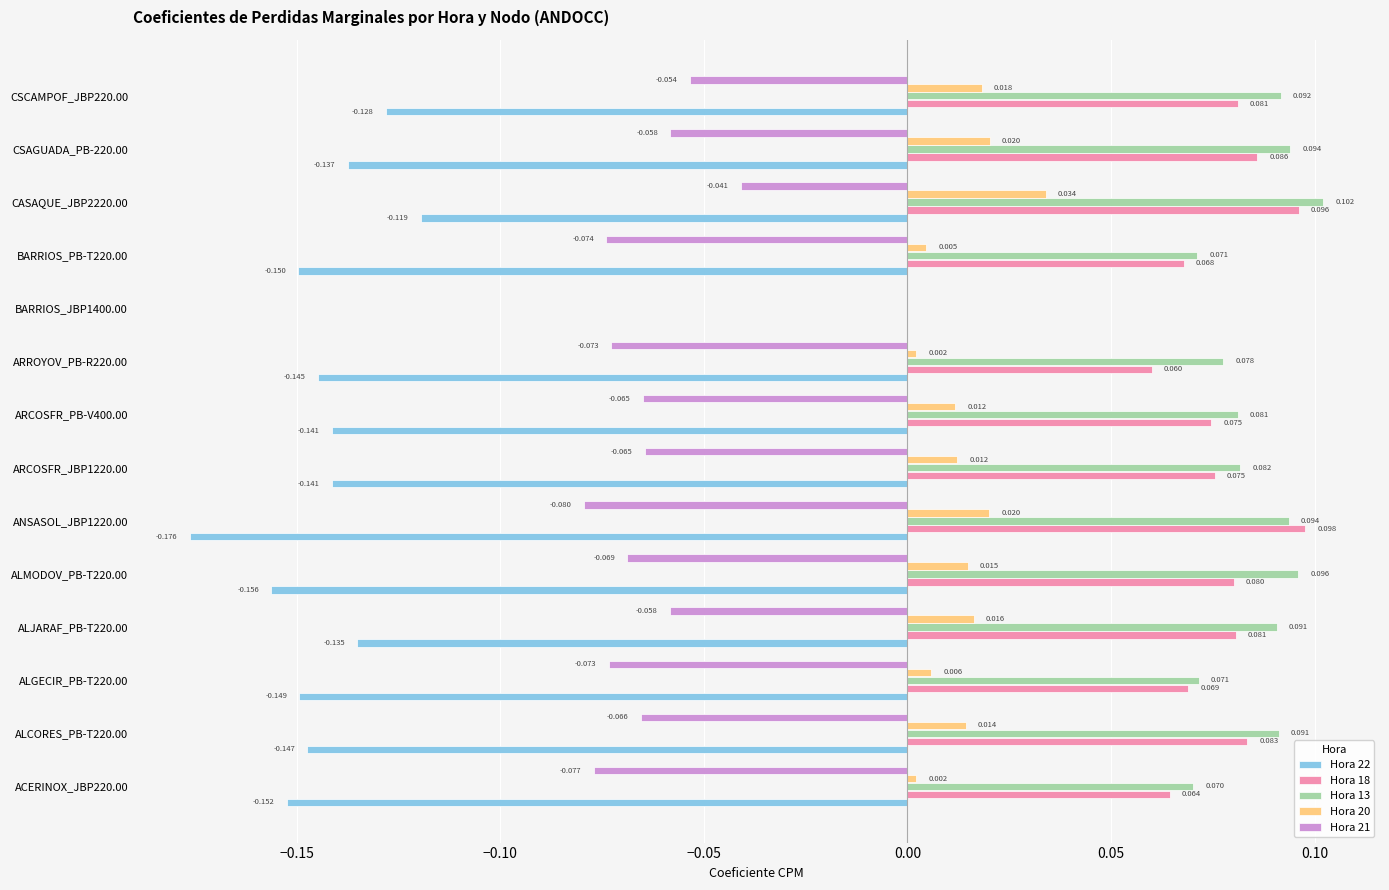

Is the value of Hora 20 at ALJARAF_PB-T220.00 greater than the value of Hora 18 at ARROYOV_PB-R220.00?

No